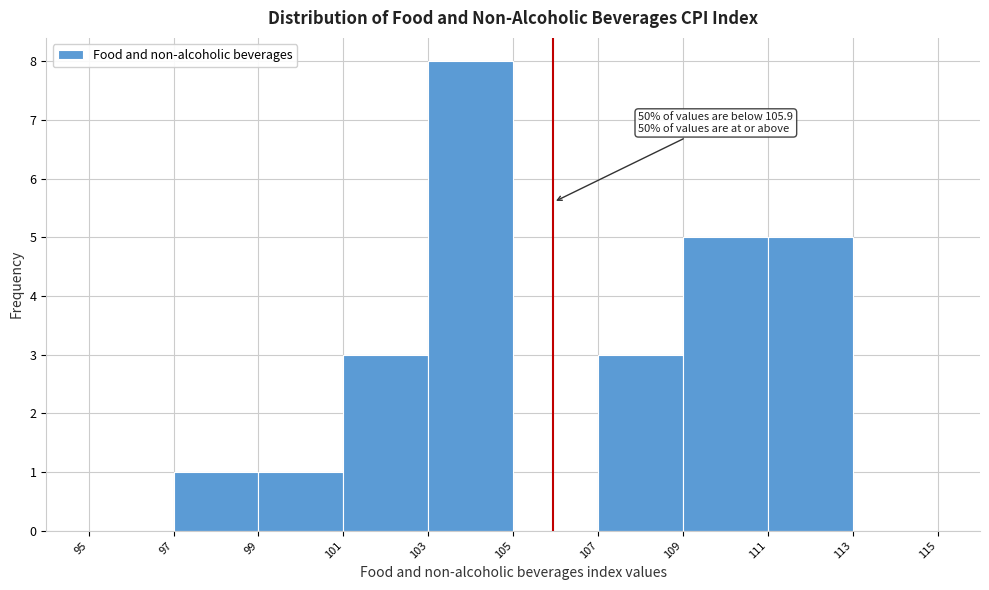

Over which range of the x-axis is the bar tallest?

103 to 105